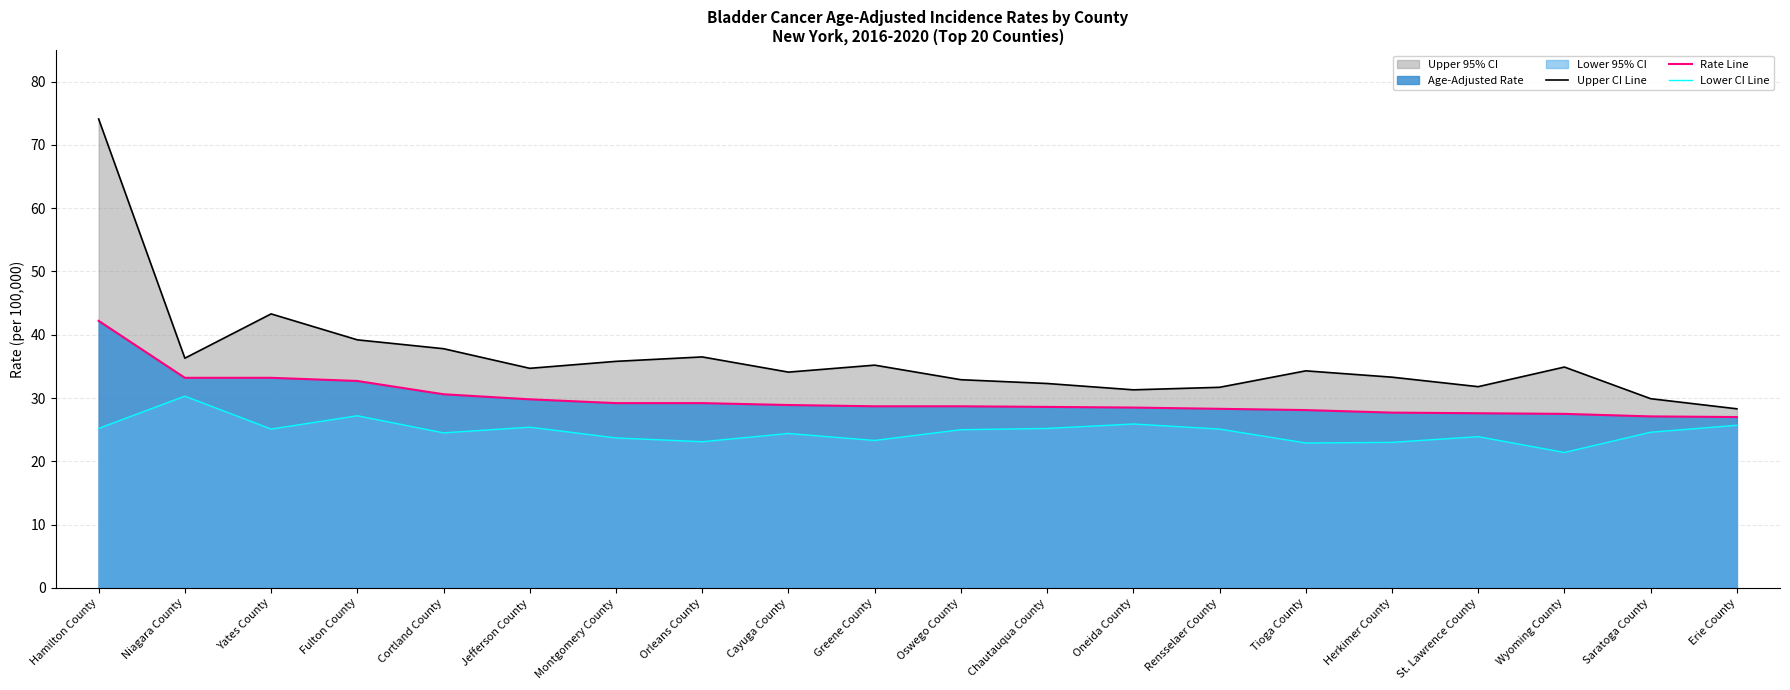

True or false: Upper CI Line and Rate Line intersect in this chart.

False